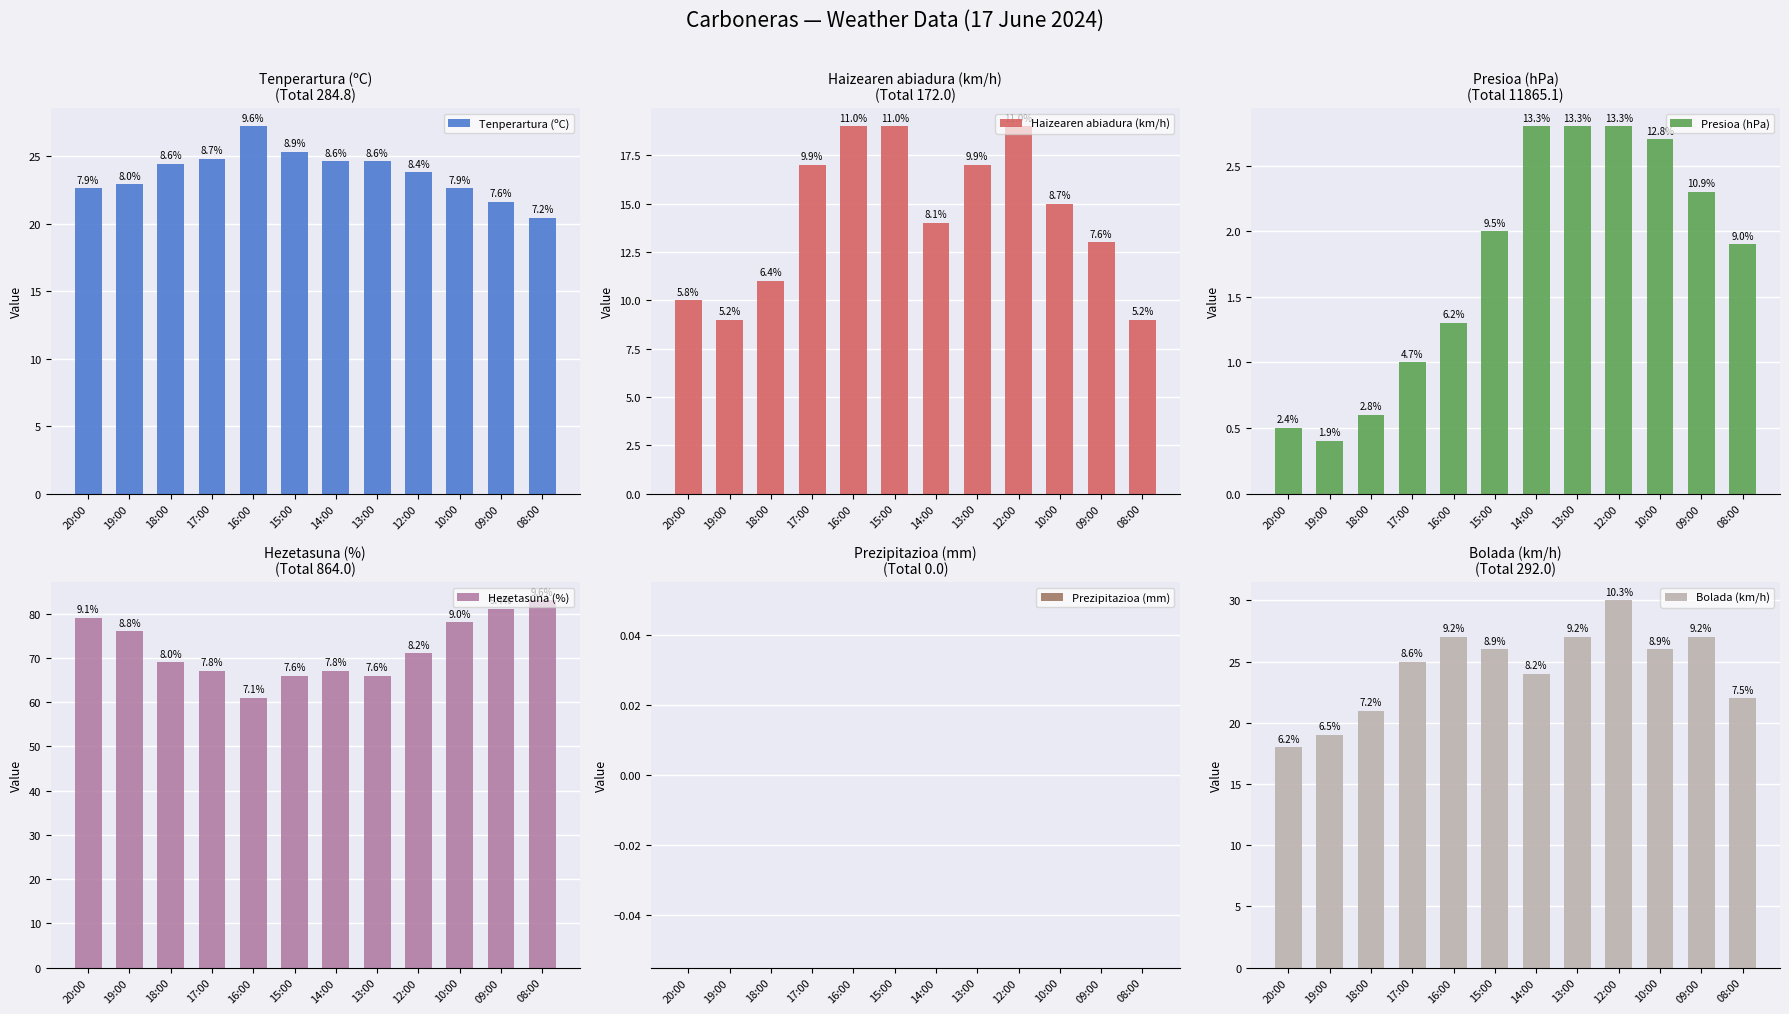

How many Haizearen abiadura (km/h) values are between 11 and 19?

9